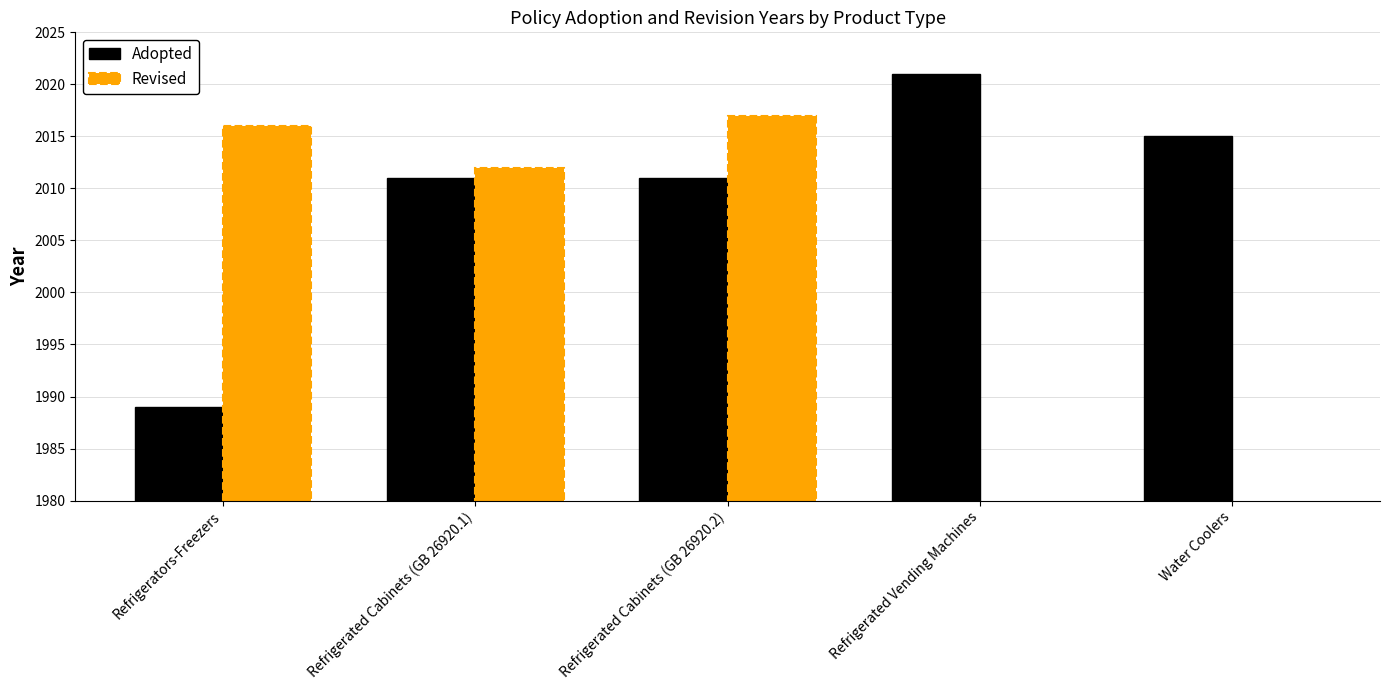

True or false: Revised has a value of 3615 at Refrigerated Cabinets (GB 26920.1).

False